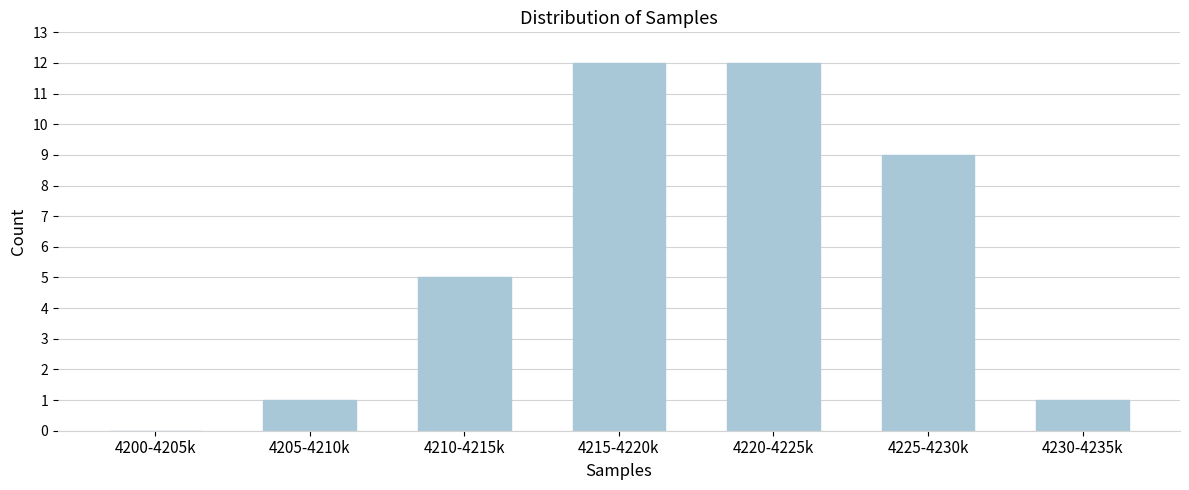

Reading right to left, transcribe all the data shown in this chart.

4230-4235k=1	4225-4230k=9	4220-4225k=12	4215-4220k=12	4210-4215k=5	4205-4210k=1	4200-4205k=0